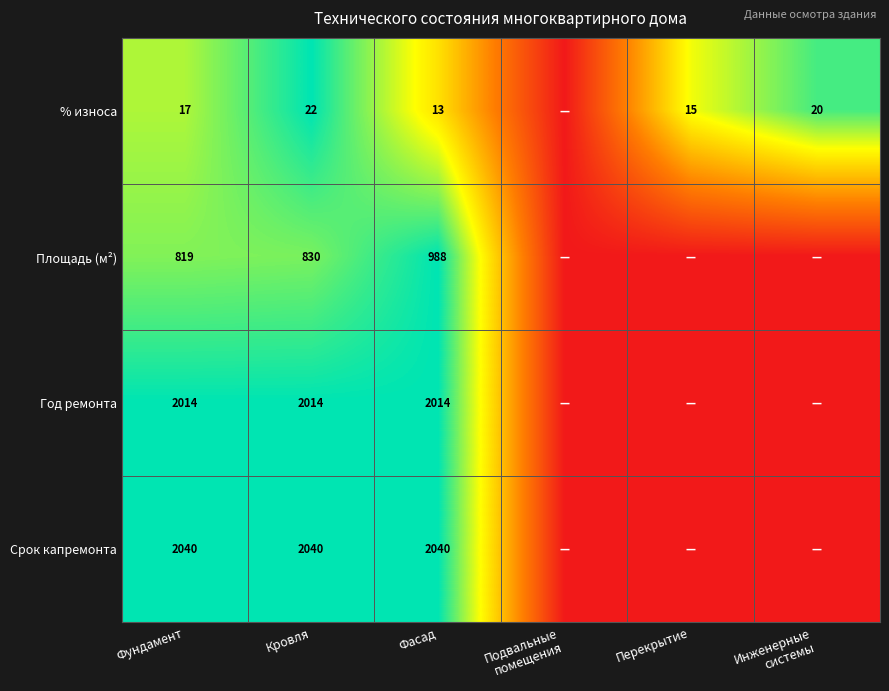

Rank the series at Кровля from lowest to highest value.

% износа, Площадь (м²), Год ремонта, Срок капремонта